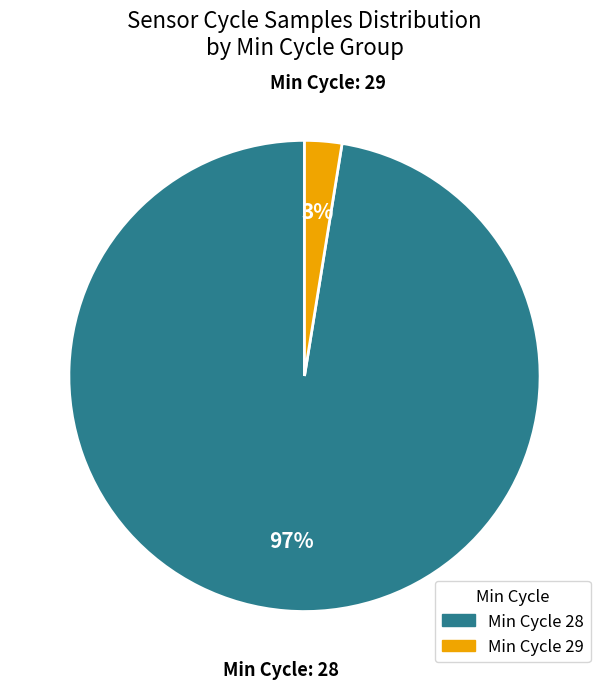

Count the number of slices in the pie.

2